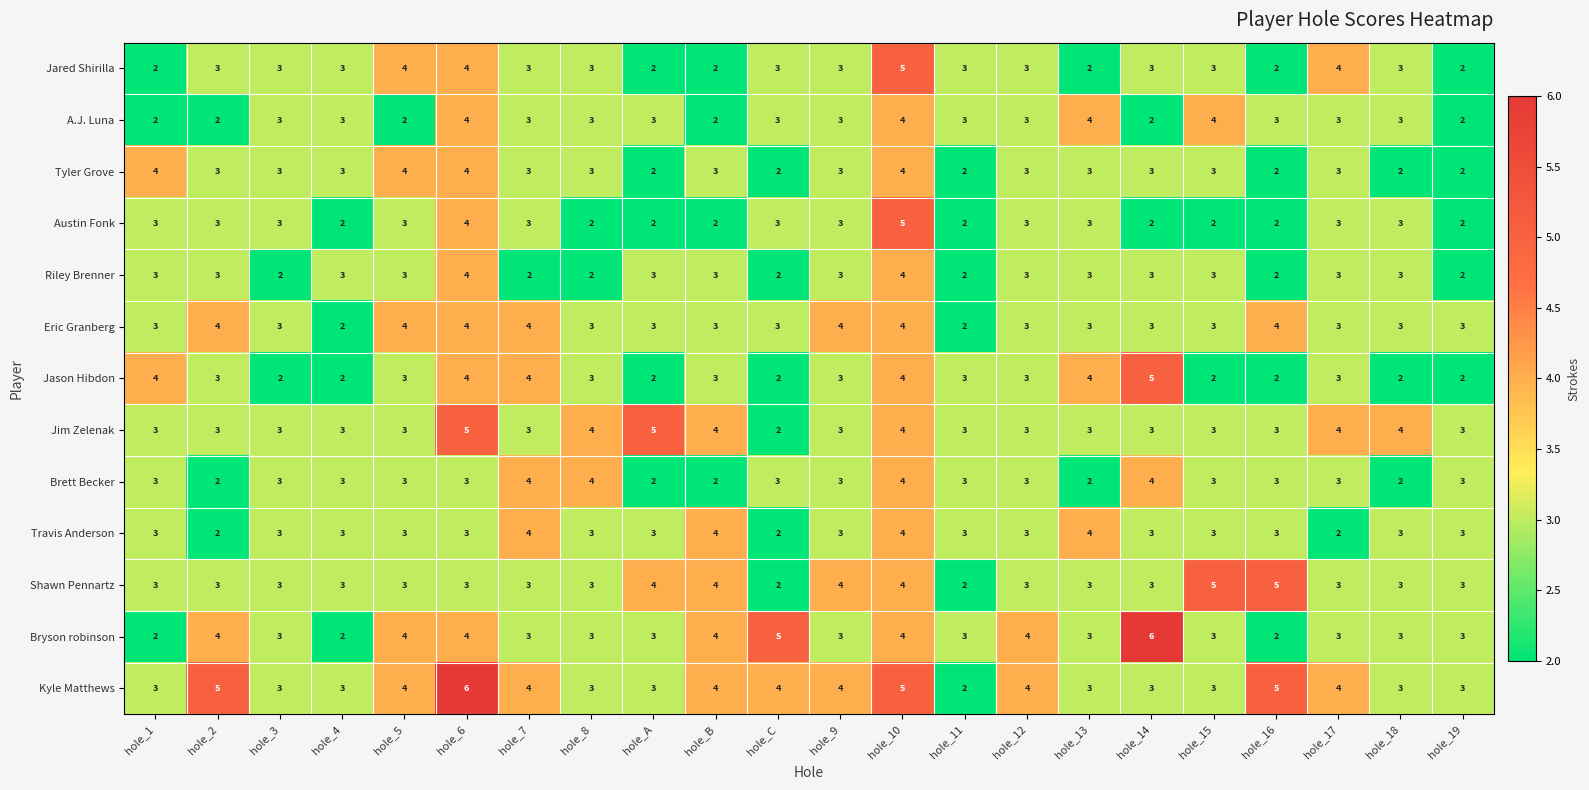

What is the approximate value of Travis Anderson at hole_5?

3